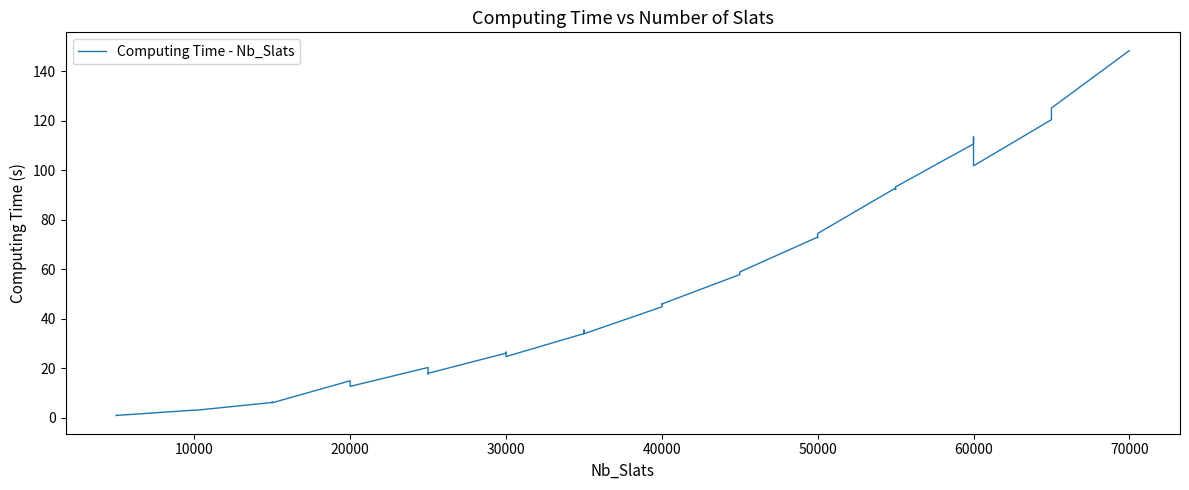

Count the number of categories in the chart.

40